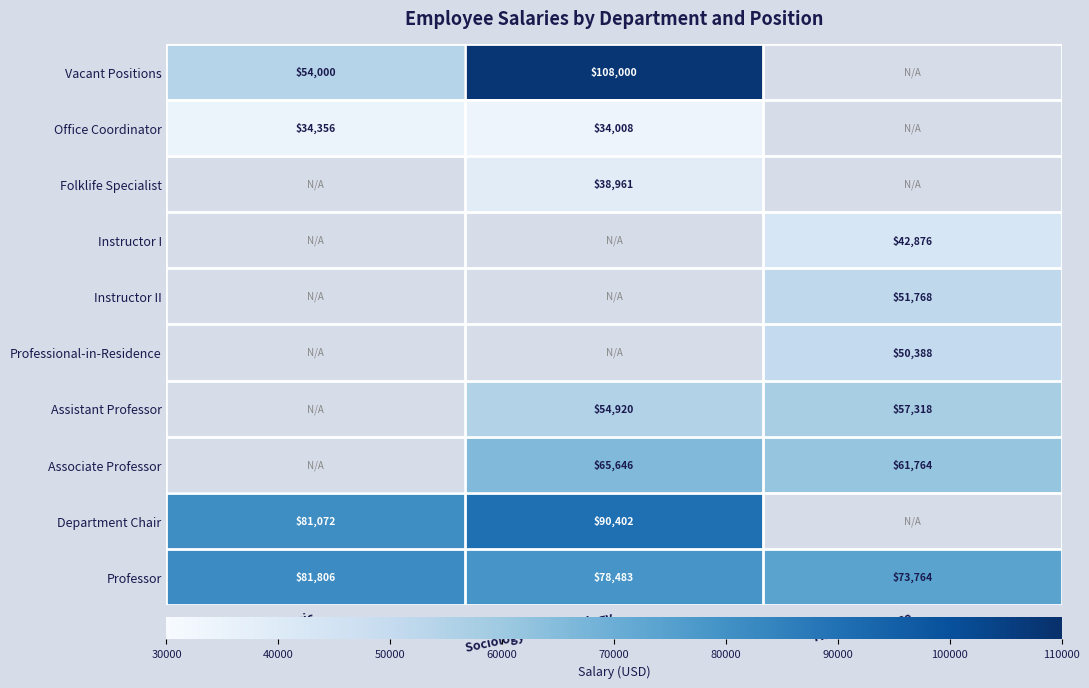

True or false: Professor has a value of 118278.2 at Theatre & Dance.

False